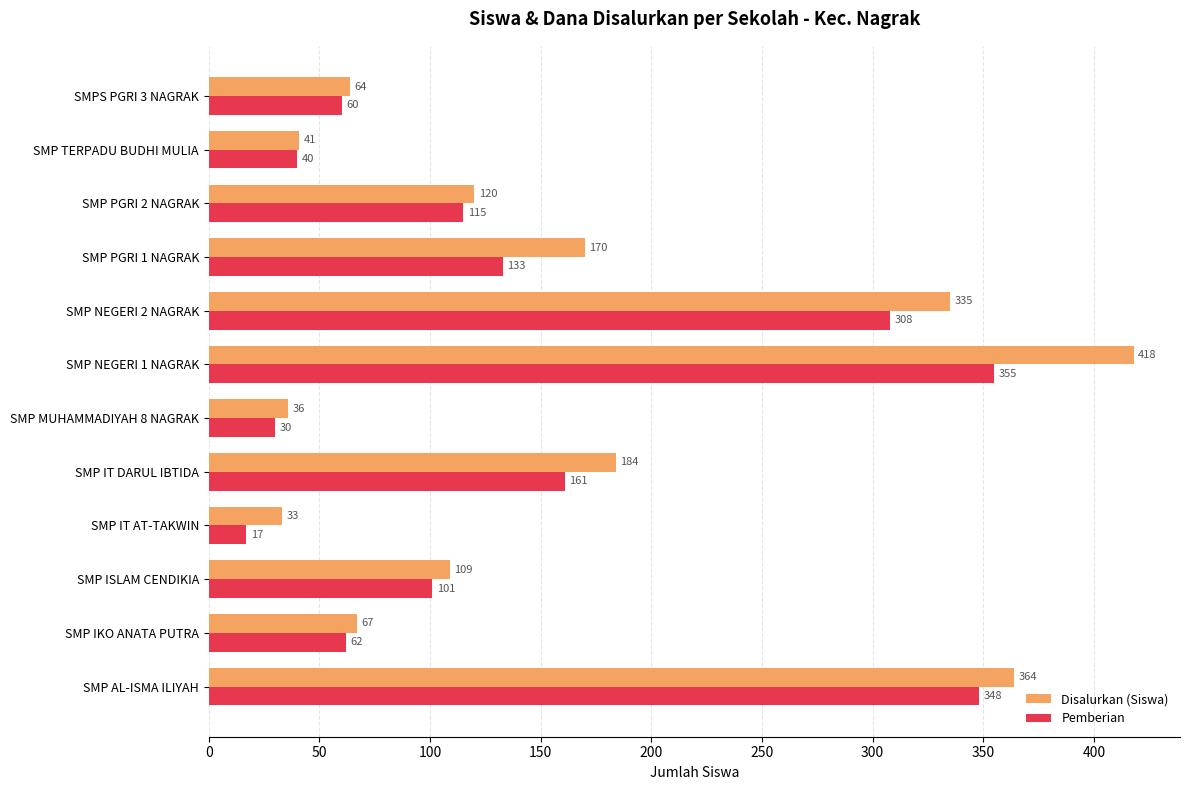

What is the lowest value of the Disalurkan (Siswa) series?

33